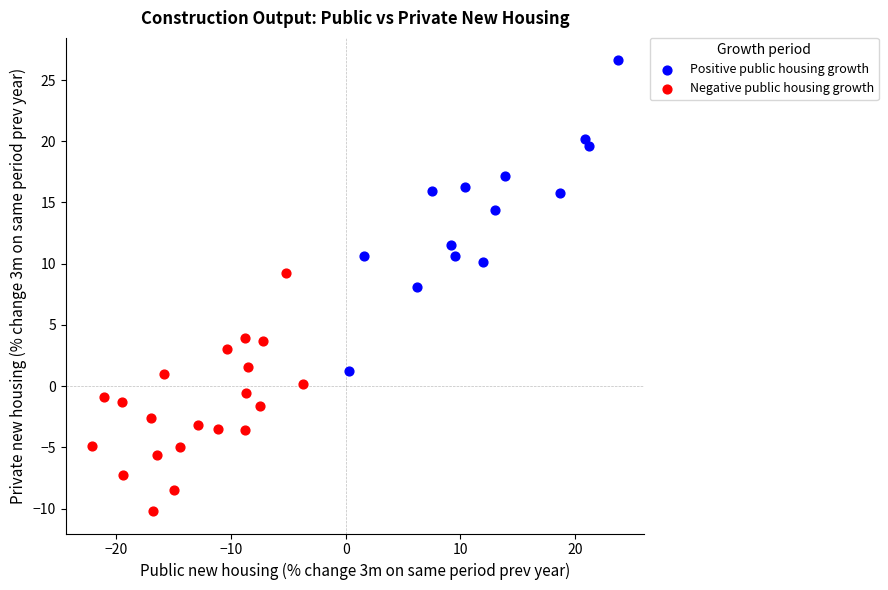

Which series reaches the maximum Y coordinate?

Positive public housing growth